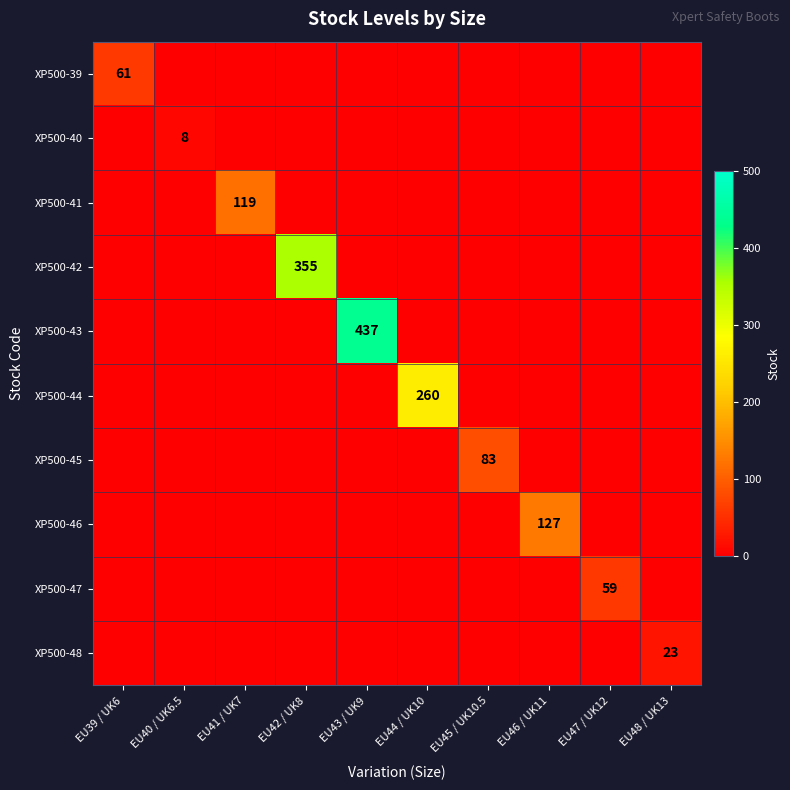

At EU47 / UK12, list the series in order from largest to smallest.

XP500-47, XP500-39, XP500-40, XP500-41, XP500-42, XP500-43, XP500-44, XP500-45, XP500-46, XP500-48